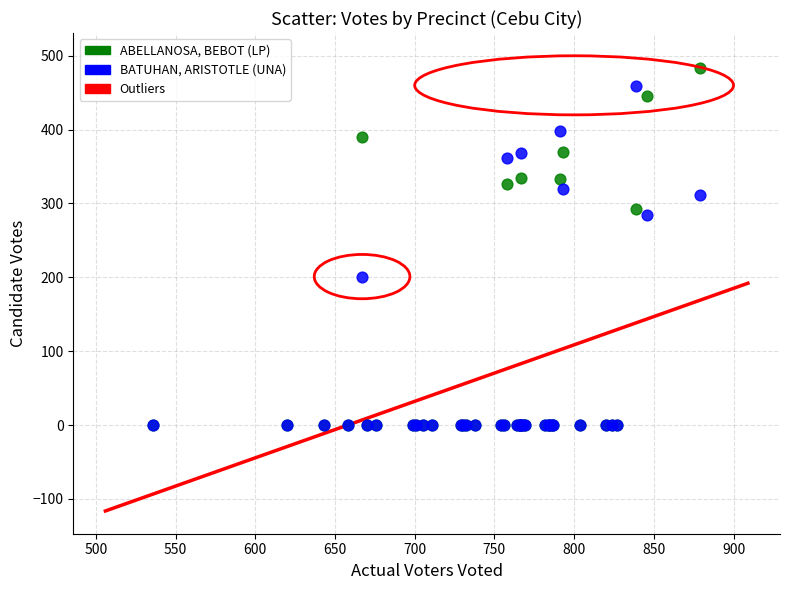

In the BATUHAN, ARISTOTLE (UNA) series, what Y value is closest to 229?

201